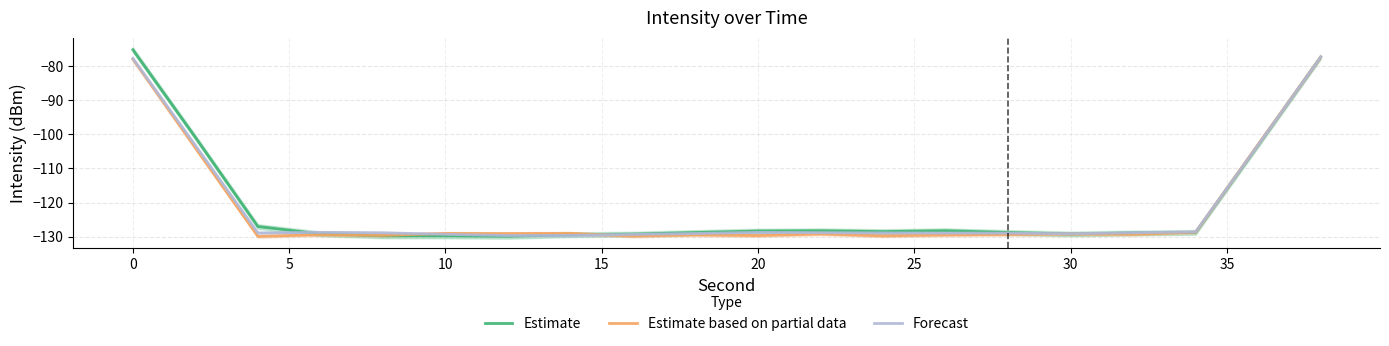

What is the maximum value for Estimate based on partial data?

-77.3